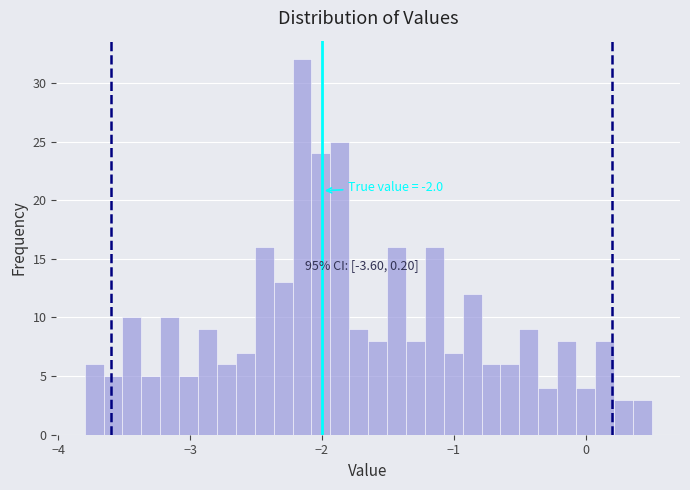

Read against the x-axis, roughly where is the centre of the tallest bar?

-2.2